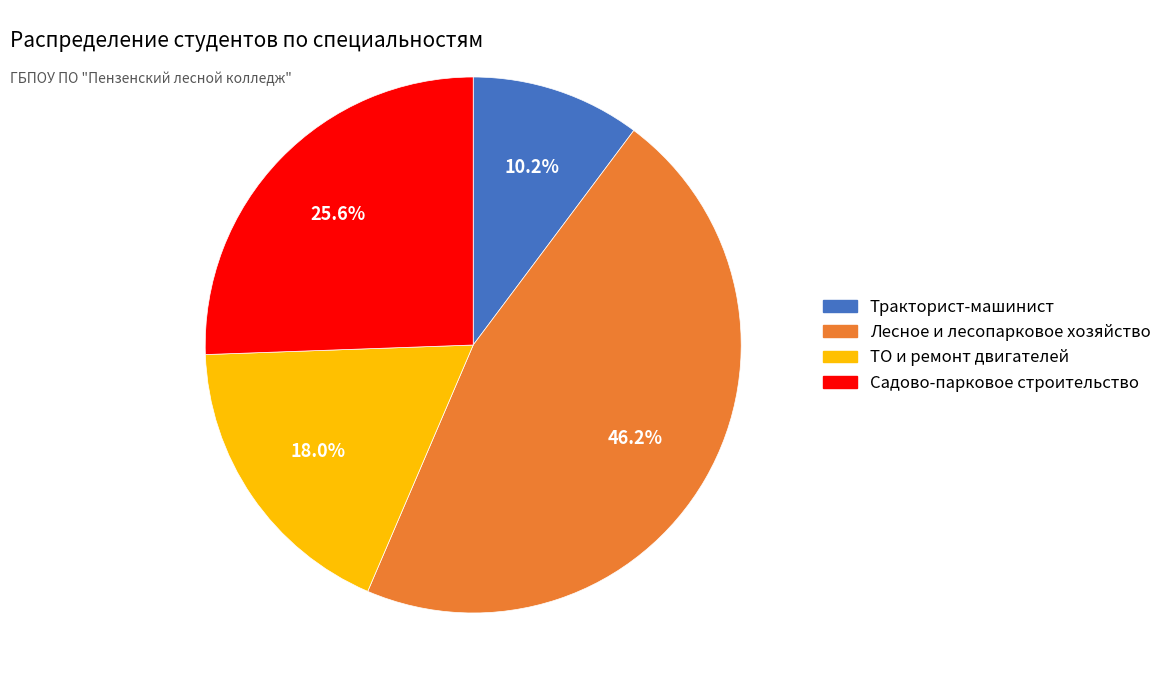

Which slice is the largest?

Лесное и лесопарковое хозяйство